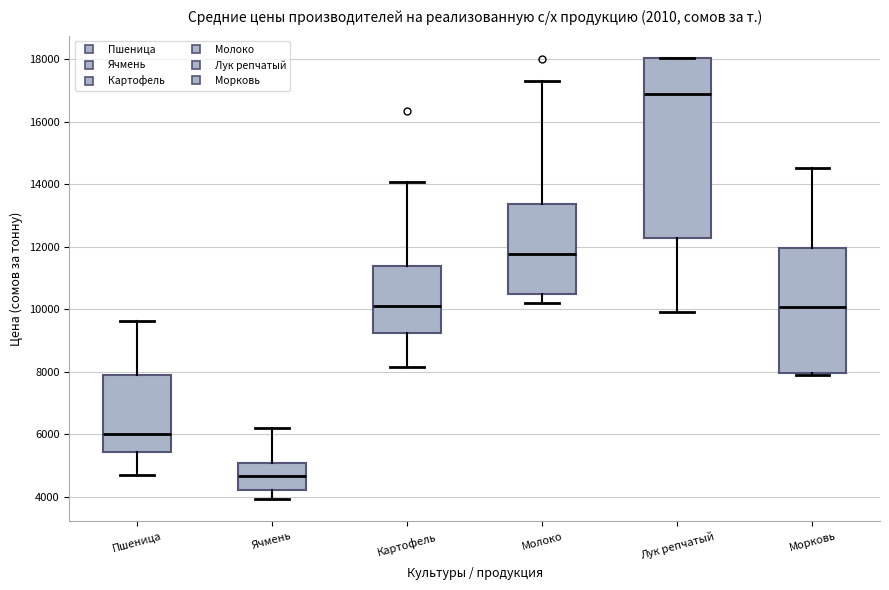

Reading left to right, read every box against the y-axis: the position of its median line, the range the box covers, and the ends of its whiskers. The values are not printed on the chart, so give them approximately, as read against the axis.

Пшеница: median 6000, box 5400 to 7800, whiskers 4800 to 9600
Ячмень: median 4600, box 4200 to 5000, whiskers 4000 to 6200
Картофель: median 10000, box 9200 to 11400, whiskers 8200 to 14000
Молоко: median 11800, box 10400 to 13400, whiskers 10200 to 17200
Лук репчатый: median 17000, box 12200 to 18000, whiskers 10000 to 18000
Морковь: median 10000, box 8000 to 12000, whiskers 8000 to 14600